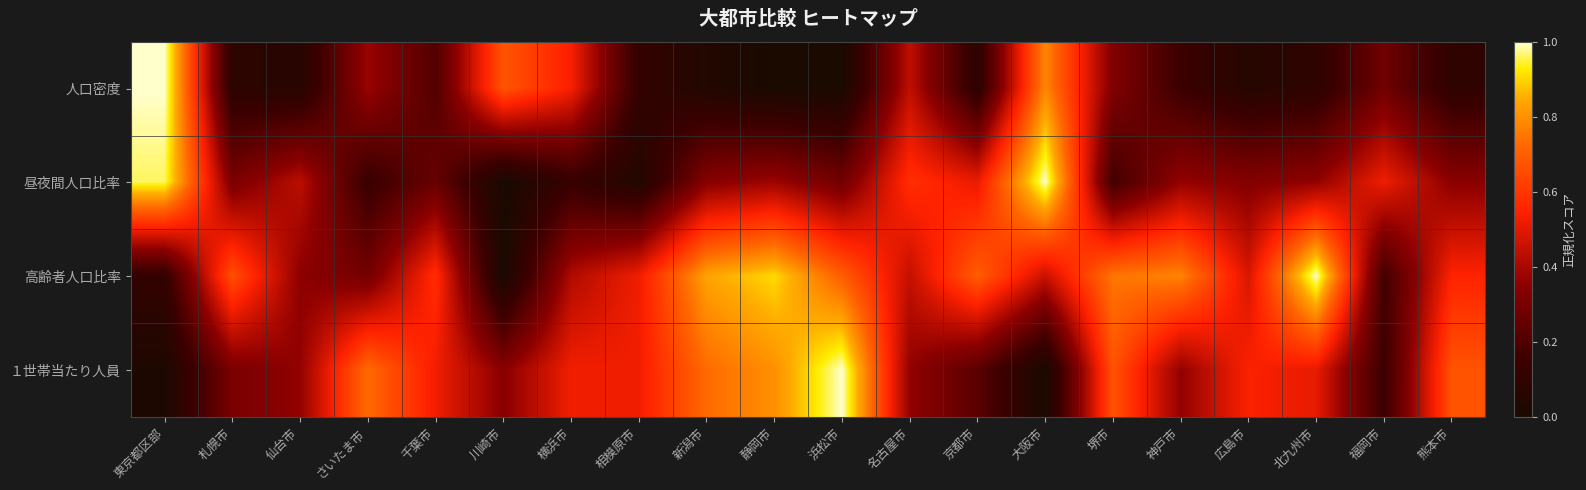

How many categories are shown in the chart?

20